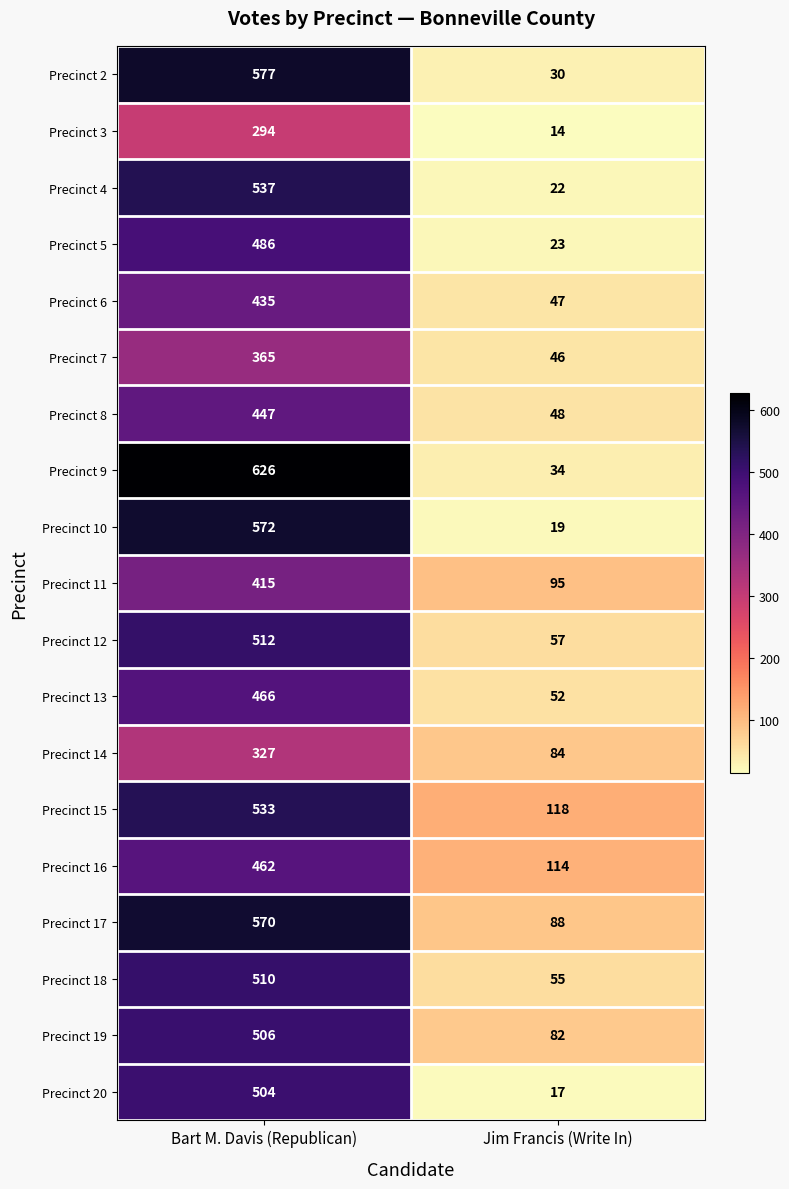

Rank the series by their maximum value, from highest to lowest.

Precinct 9, Precinct 2, Precinct 10, Precinct 17, Precinct 4, Precinct 15, Precinct 12, Precinct 18, Precinct 19, Precinct 20, Precinct 5, Precinct 13, Precinct 16, Precinct 8, Precinct 6, Precinct 11, Precinct 7, Precinct 14, Precinct 3